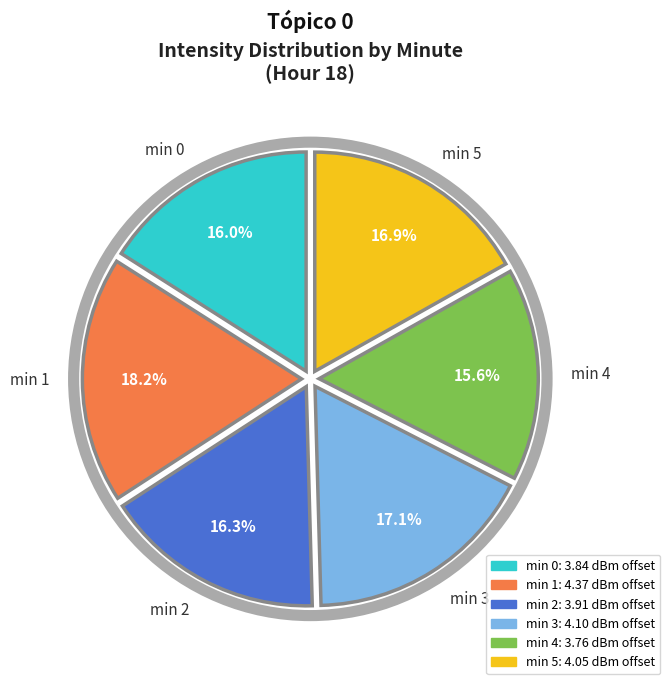

Count the number of slices in the pie.

6